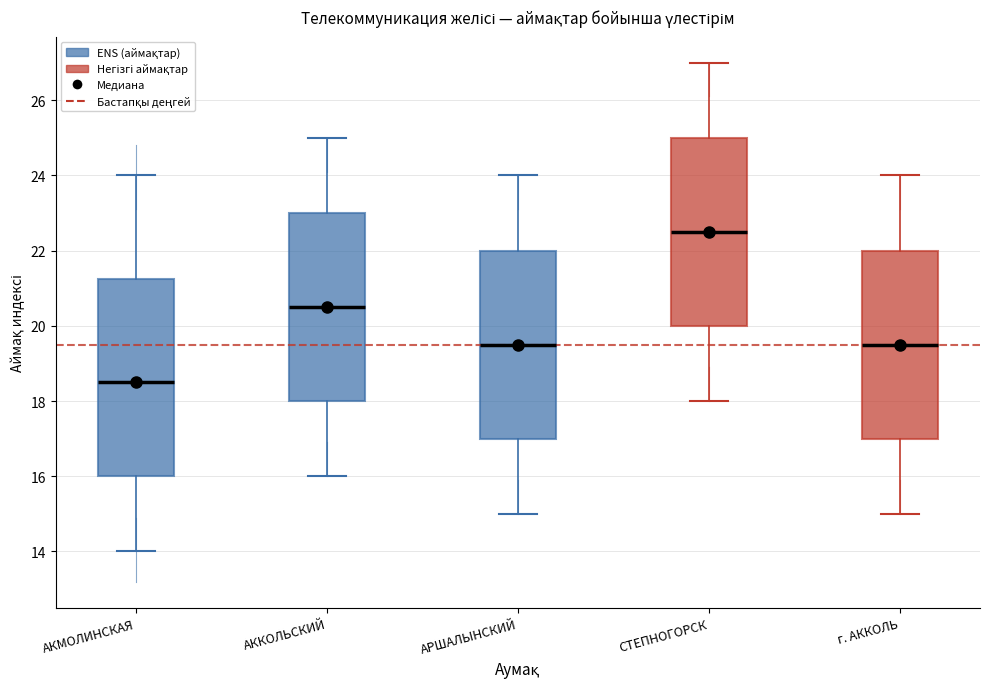

Reading left to right, transcribe this box plot: for each box, give where its median line is, the range the box spans, and where its two whiskers end, as read against the y-axis. The values are not printed on the chart, so give them approximately, as read against the axis.

АКМОЛИНСКАЯ: median 18.6, box 16.0 to 21.2, whiskers 14.0 to 24.0
АККОЛЬСКИЙ: median 20.6, box 18.0 to 23.0, whiskers 16.0 to 25.0
АРШАЛЫНСКИЙ: median 19.6, box 17.0 to 22.0, whiskers 15.0 to 24.0
СТЕПНОГОРСК: median 22.6, box 20.0 to 25.0, whiskers 18.0 to 27.0
г. АККОЛЬ: median 19.6, box 17.0 to 22.0, whiskers 15.0 to 24.0